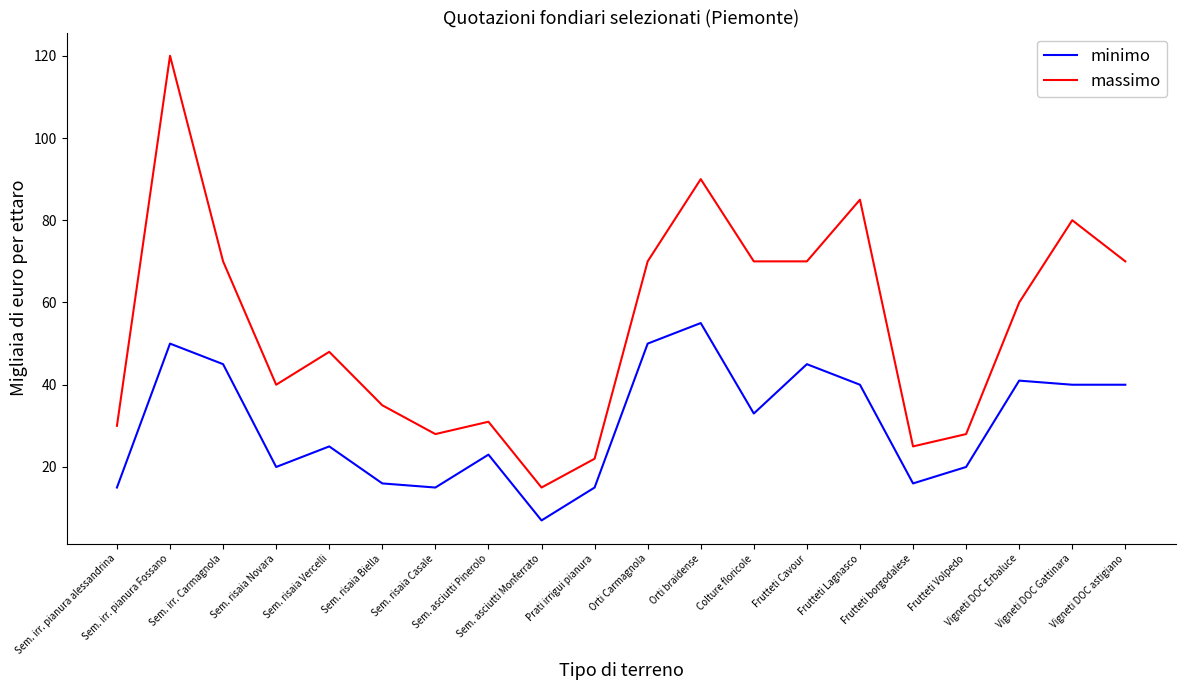

In massimo, how many points are higher than both neighbors (excluding endpoints)?

6